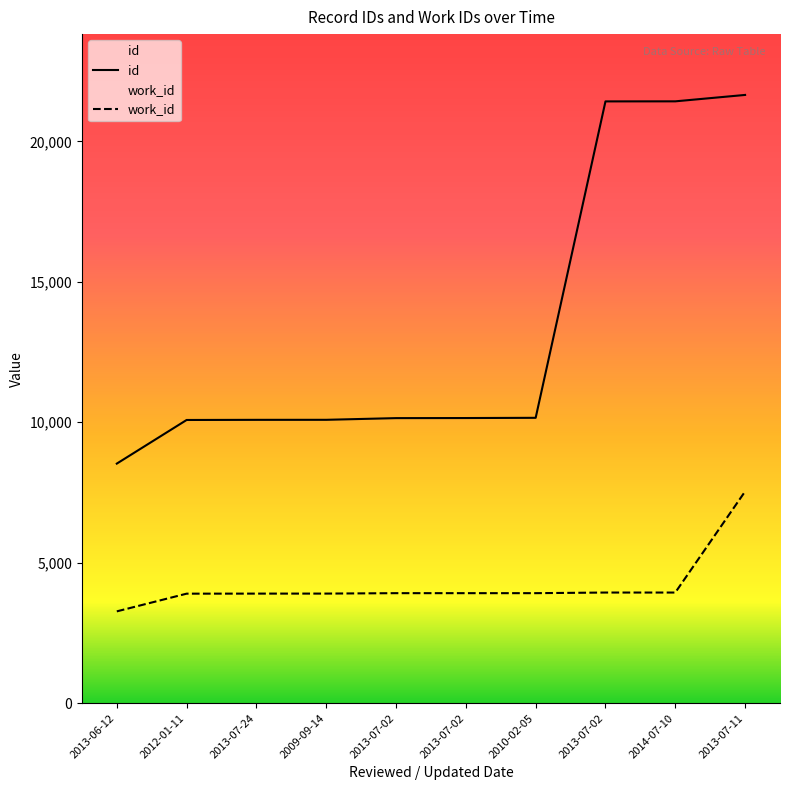

What is the smallest value displayed?

3268